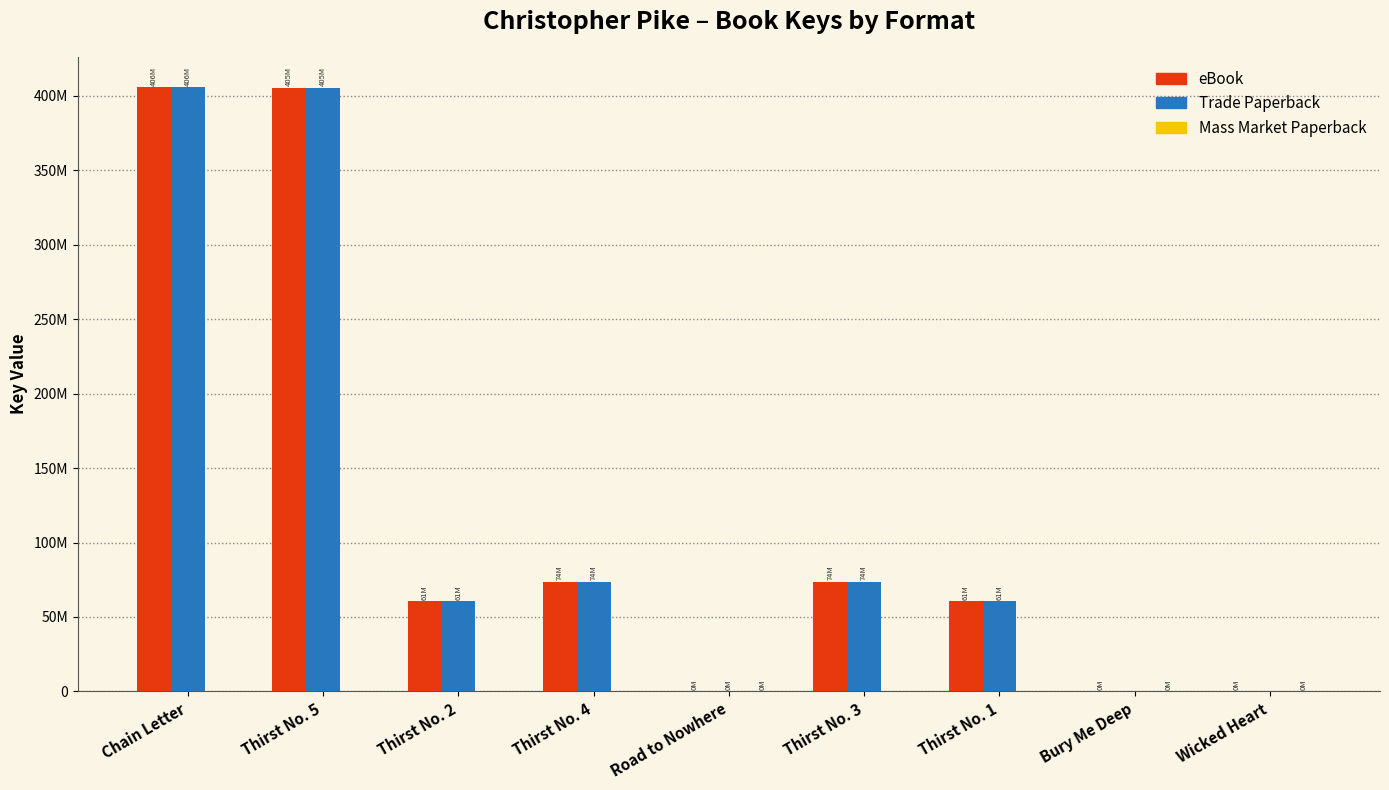

Reading right to left, list all the values displayed in this chart.

eBook: Wicked Heart=4008	Bury Me Deep=1541	Thirst No. 1=60563965	Thirst No. 3=73548272	Road to Nowhere=3171	Thirst No. 4=73796861	Thirst No. 2=60565433	Thirst No. 5=405455983	Chain Letter=406000711
Trade Paperback: Wicked Heart=0	Bury Me Deep=0	Thirst No. 1=60563965	Thirst No. 3=73548272	Road to Nowhere=3171	Thirst No. 4=73796861	Thirst No. 2=60565433	Thirst No. 5=405455983	Chain Letter=406000711
Mass Market Paperback: Wicked Heart=4008	Bury Me Deep=1541	Thirst No. 1=0	Thirst No. 3=0	Road to Nowhere=3171	Thirst No. 4=0	Thirst No. 2=0	Thirst No. 5=0	Chain Letter=0